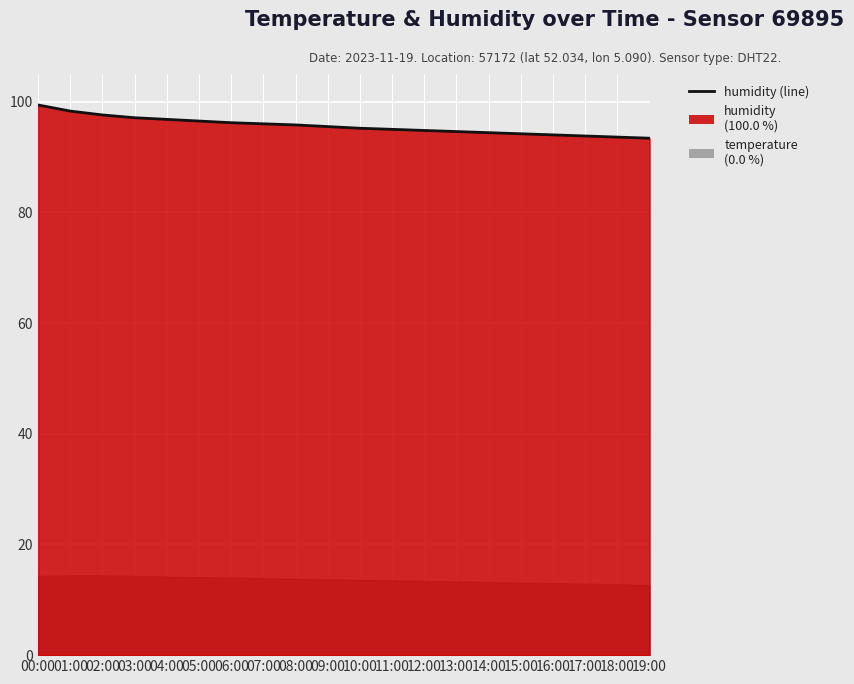

What is the label of the 6th point from the right?

14:00